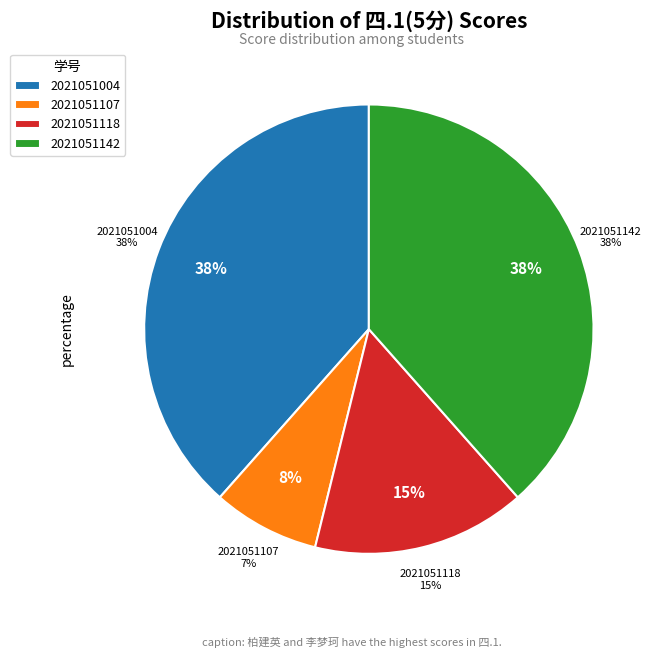

To the nearest percent, what is the difference between the 2021051142 and 2021051107 slice percentages?

31%